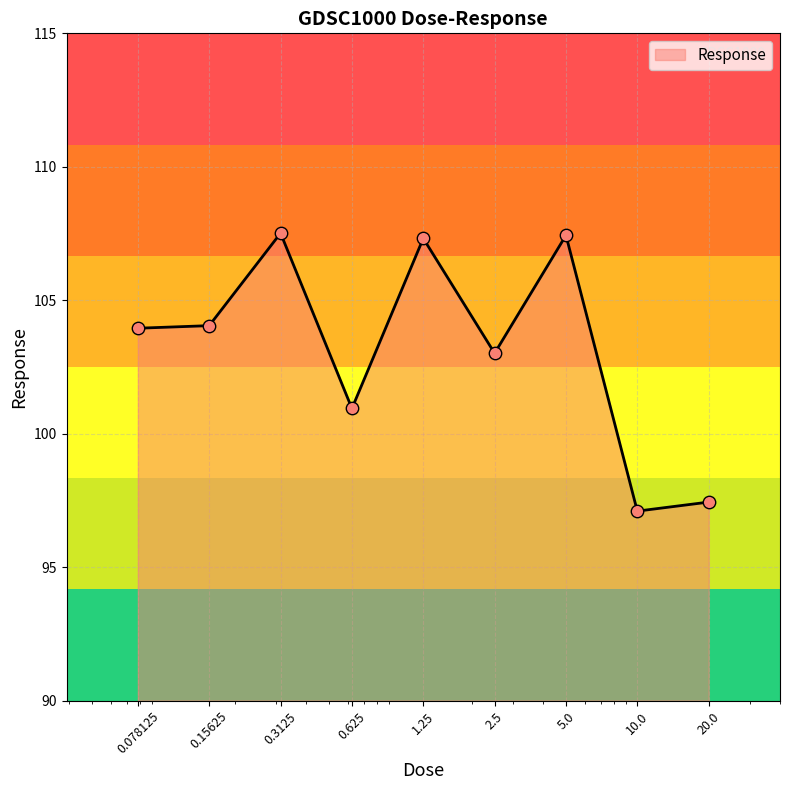

What is the difference between the maximum and minimum values?

10.4